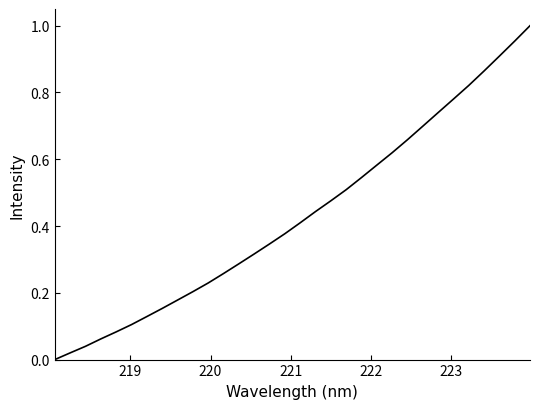

True or false: the data has more than 2 interior local peaks.

False